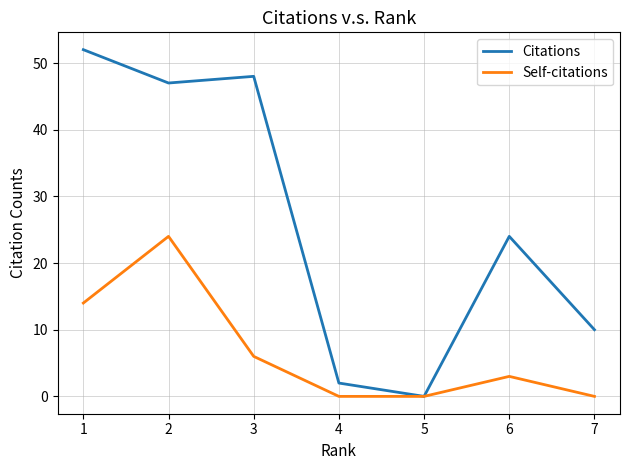

Rank the series by their average value, from lowest to highest.

Self-citations, Citations